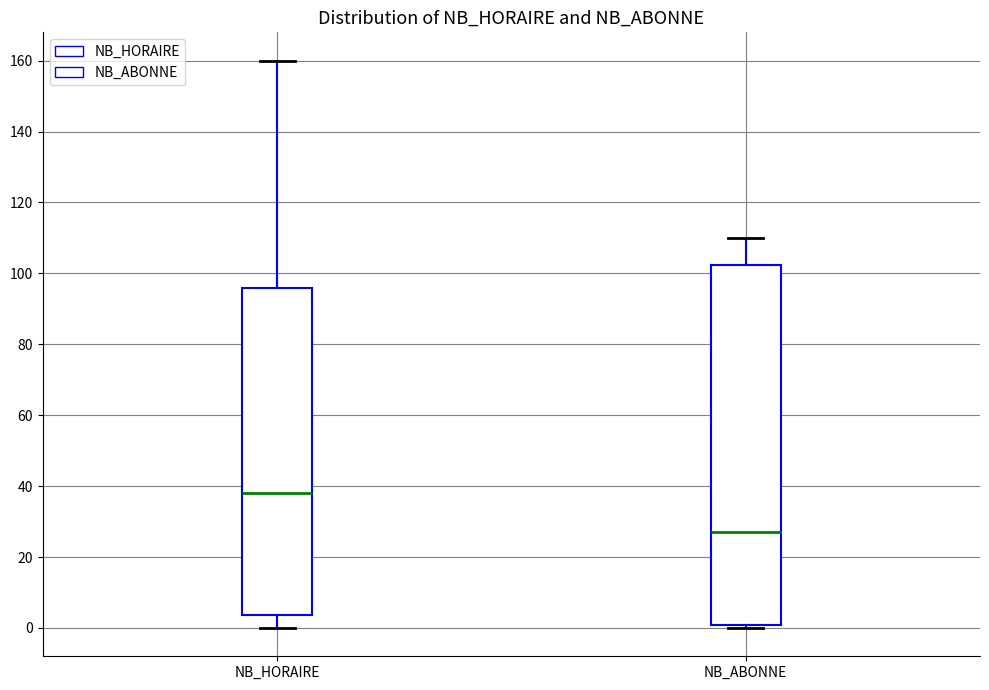

Reading left to right, read every box against the y-axis: the position of its median line, the range the box covers, and the ends of its whiskers. The values are not printed on the chart, so give them approximately, as read against the axis.

NB_HORAIRE: median 38, box 4 to 96, whiskers 0 to 160
NB_ABONNE: median 28, box 0 to 102, whiskers 0 (just below the box's lower edge) to 110